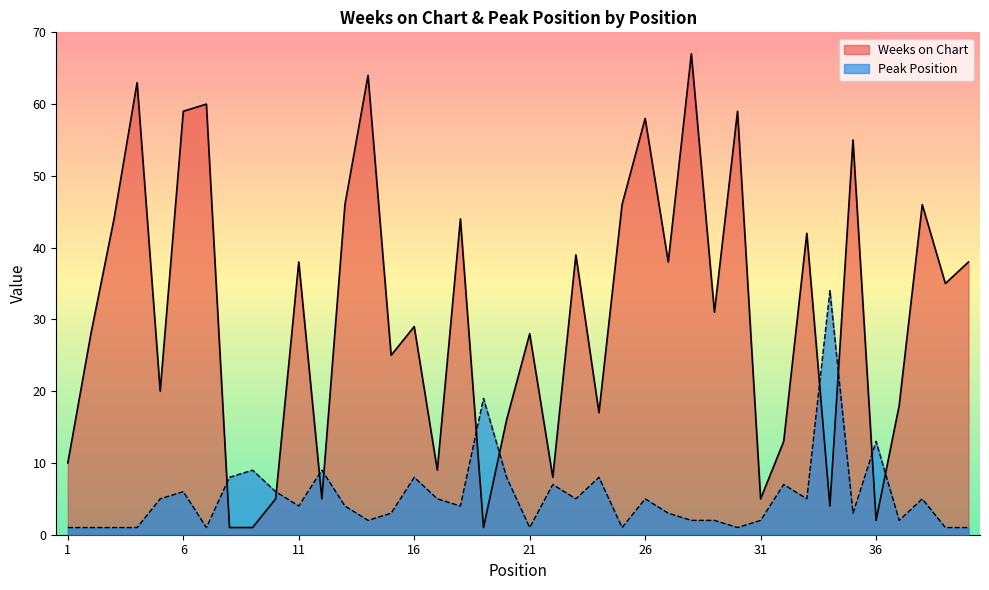

After their last crossing, which series has the higher values: Weeks on Chart or Peak Position?

Weeks on Chart